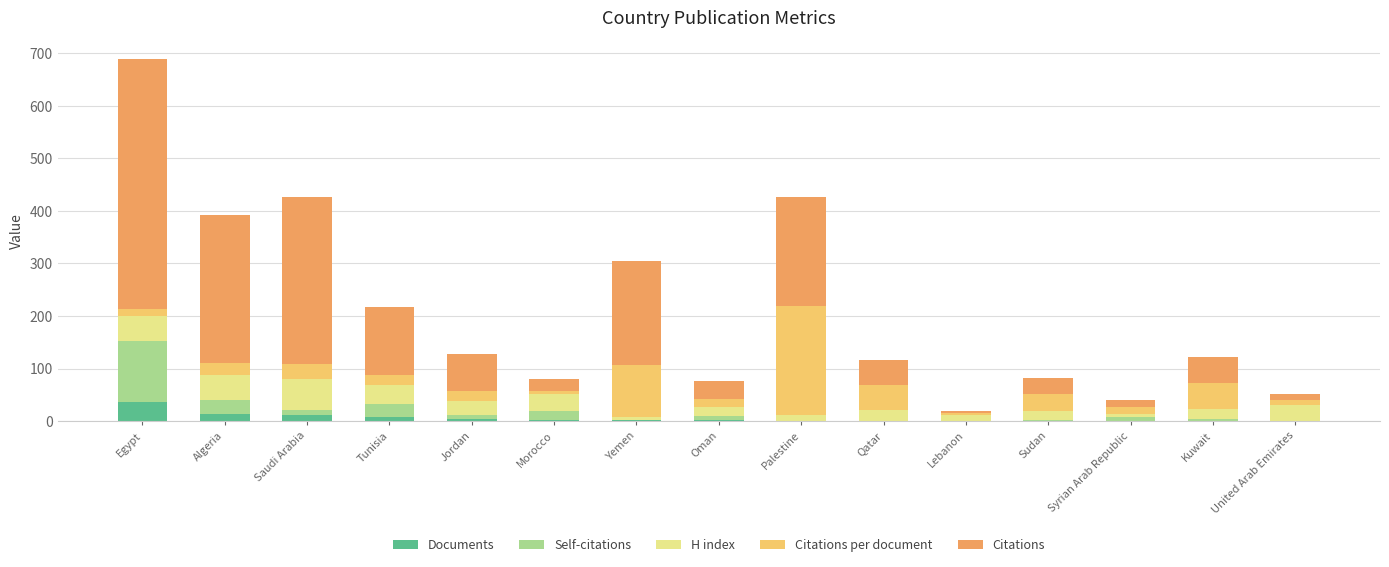

At which category is the sum across all series the highest?

Egypt